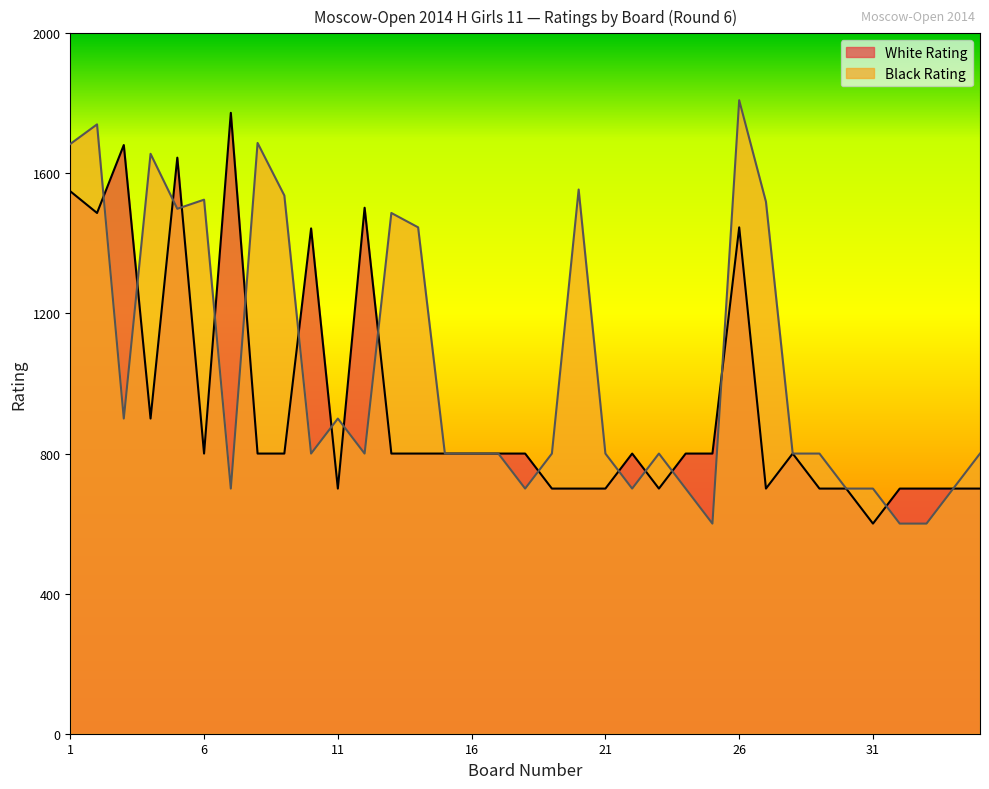

What is the value of the Black Rating point at the 3rd from the left?

900